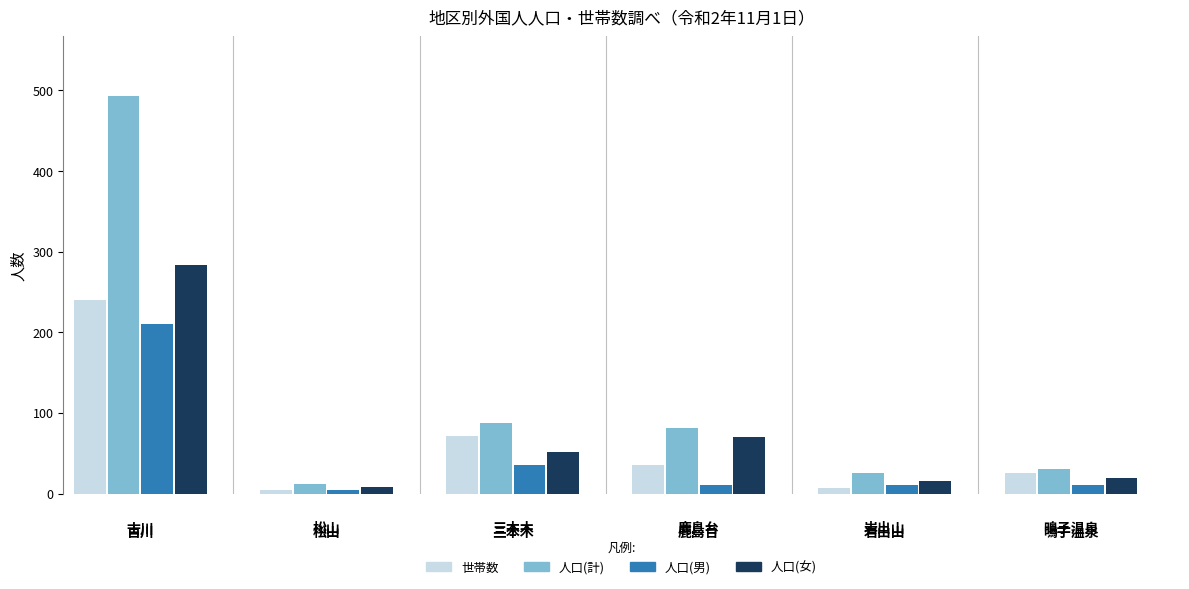

What are all the series names shown in the legend?

世帯数, 人口(計), 人口(男), 人口(女)